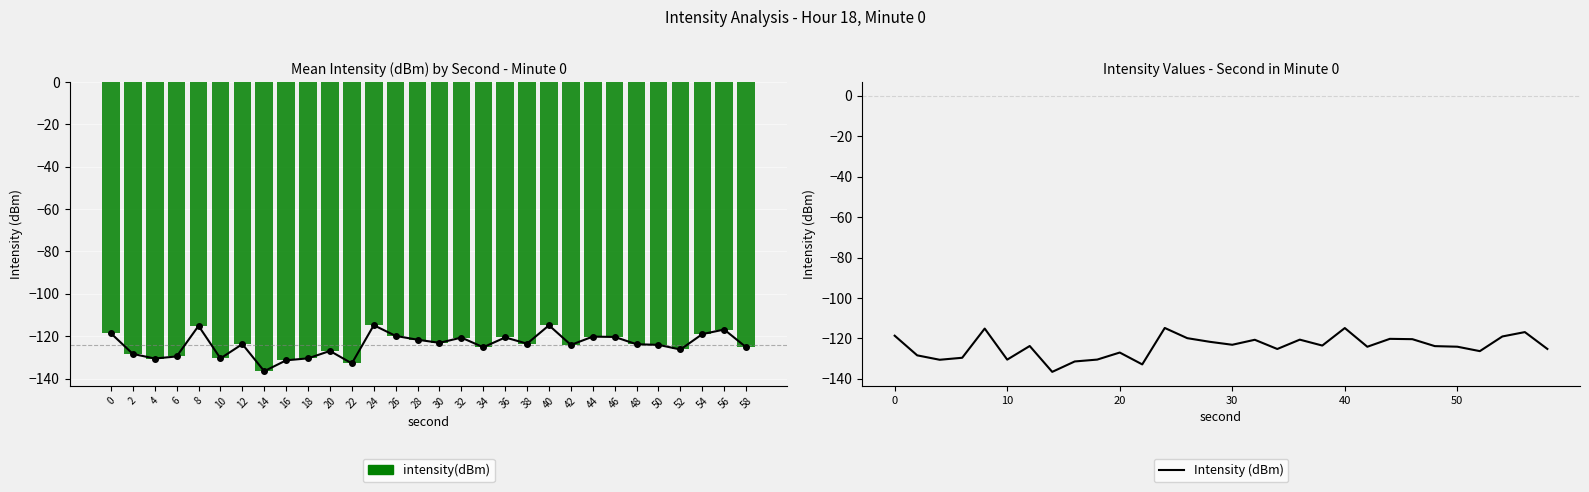

What is the sum of all intensity(dBm) values?

-3718.9